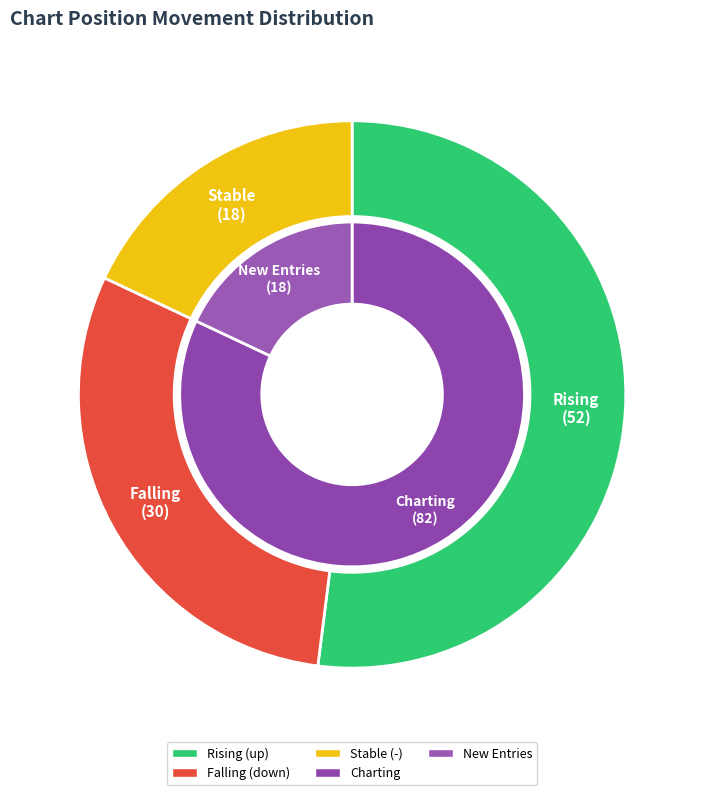

Does any single category account for the majority?

Yes